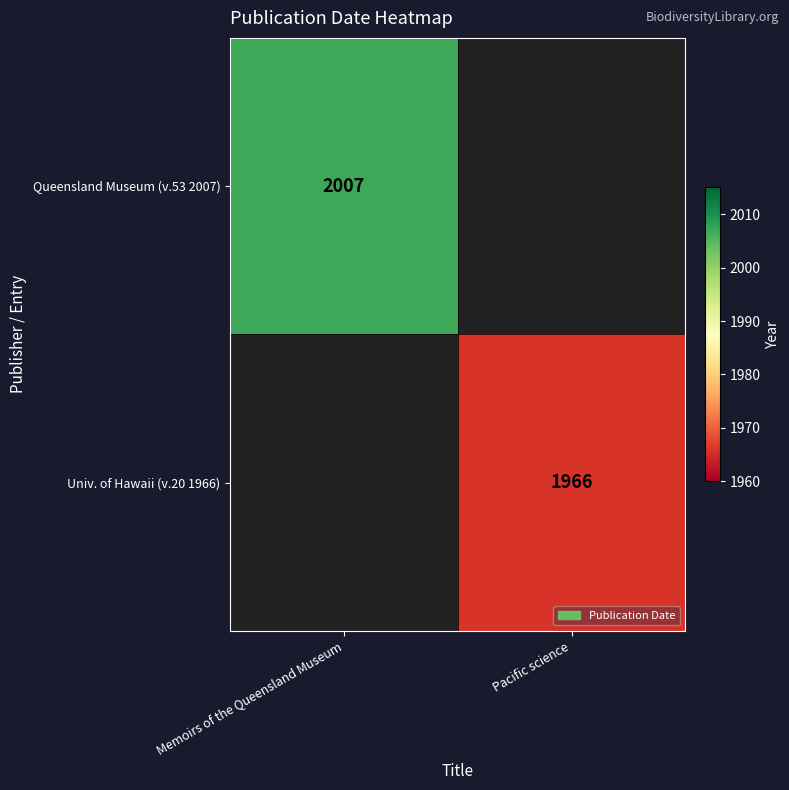

The Univ. of Hawaii (v.20 1966) series shows 1966 at Pacific science. True or false?

True